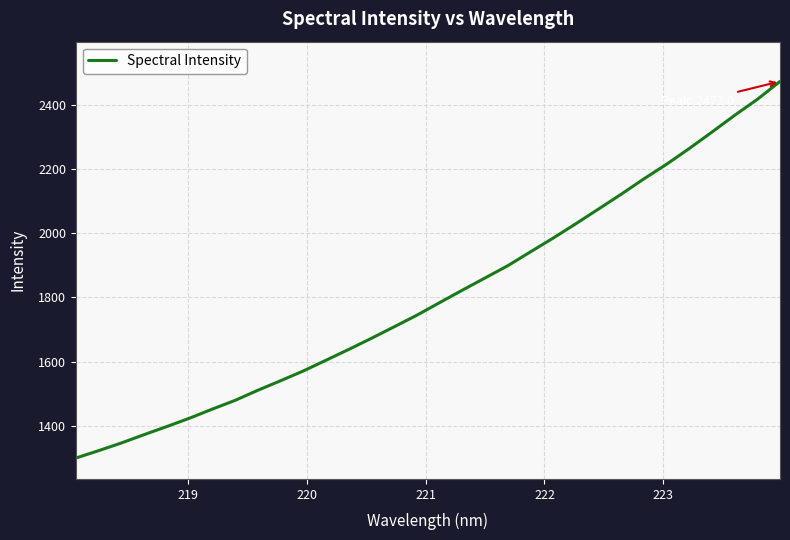

True or false: there are more than 0 points higher than both neighbors.

False